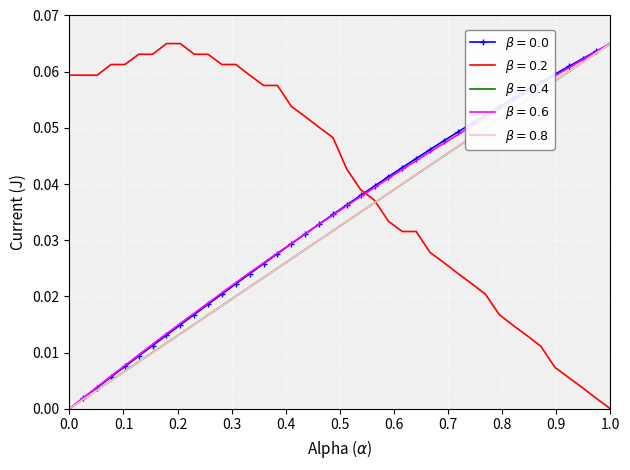

At which category is the sum across all series the highest?

1.0